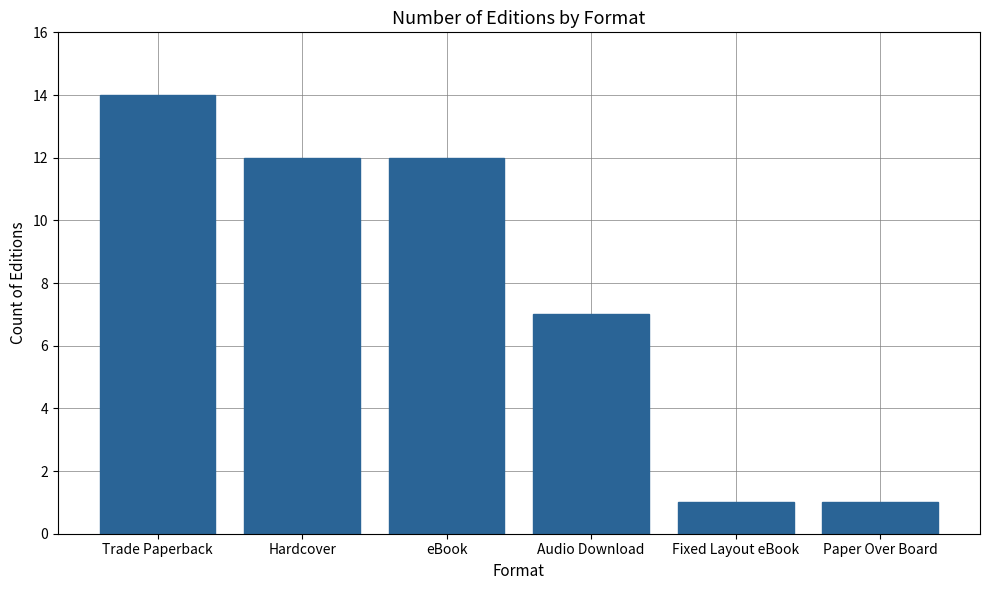

How many values are between 1 and 12?

5